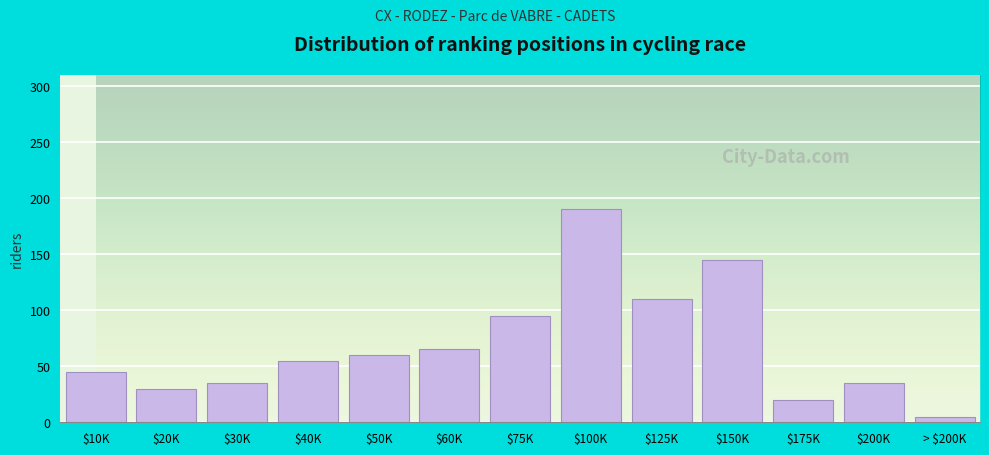

Reading left to right, list all the values displayed in this chart.

45	30	35	55	60	65	95	190	110	145	20	35	5